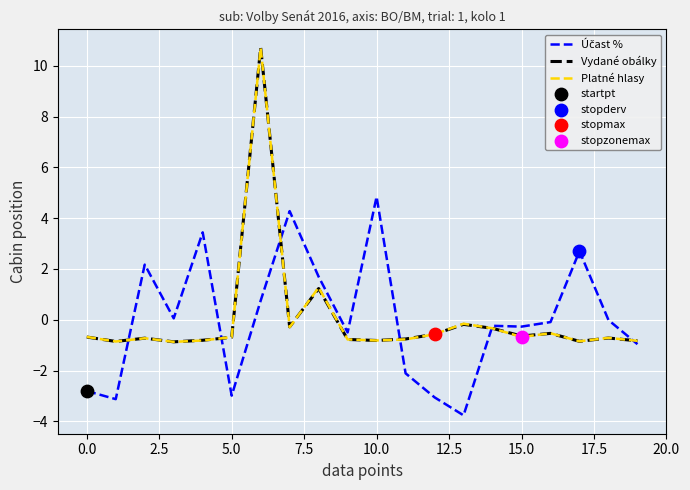

What is the smallest value displayed?

-3.8